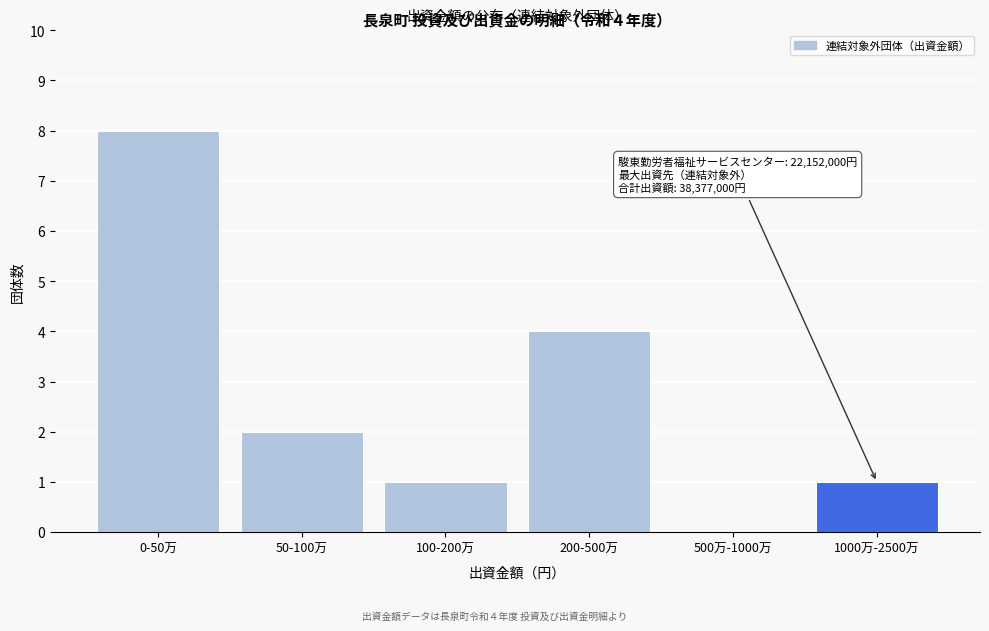

Reading left to right, transcribe all the data shown in this chart.

0-50万=8	50-100万=2	100-200万=1	200-500万=4	500万-1000万=0	1000万-2500万=1